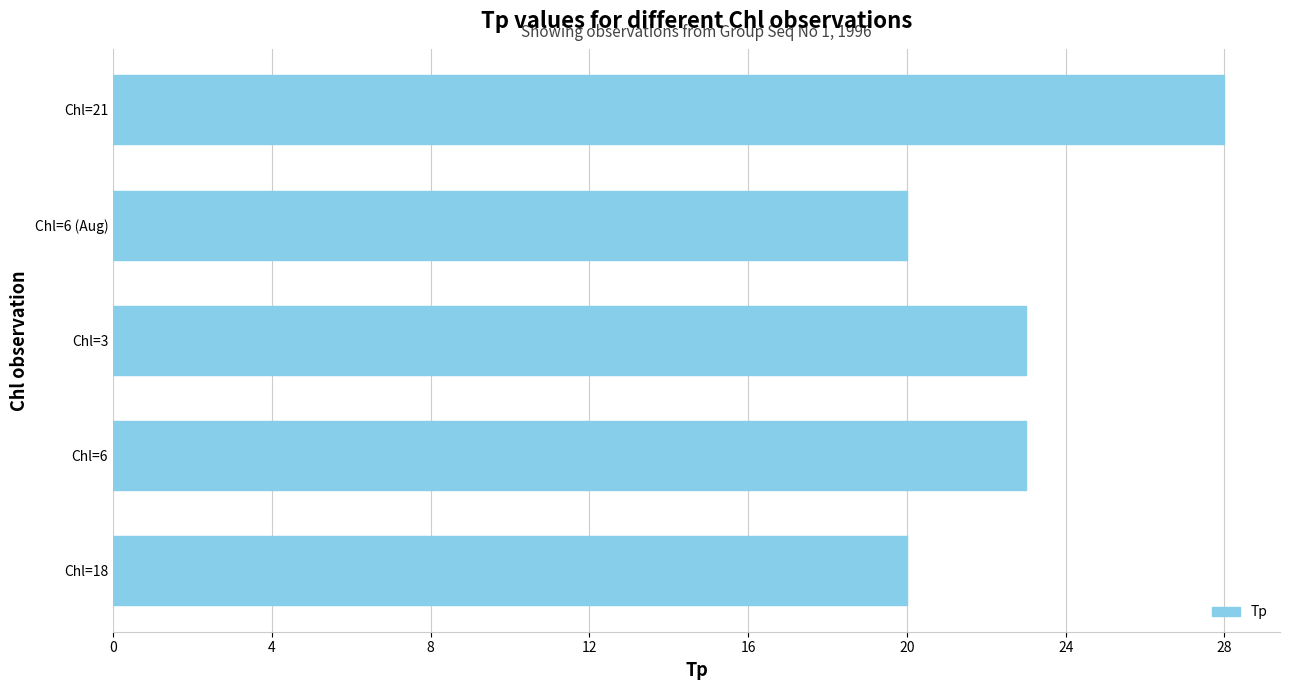

Is it true that the value at Chl=3 is 39?

False